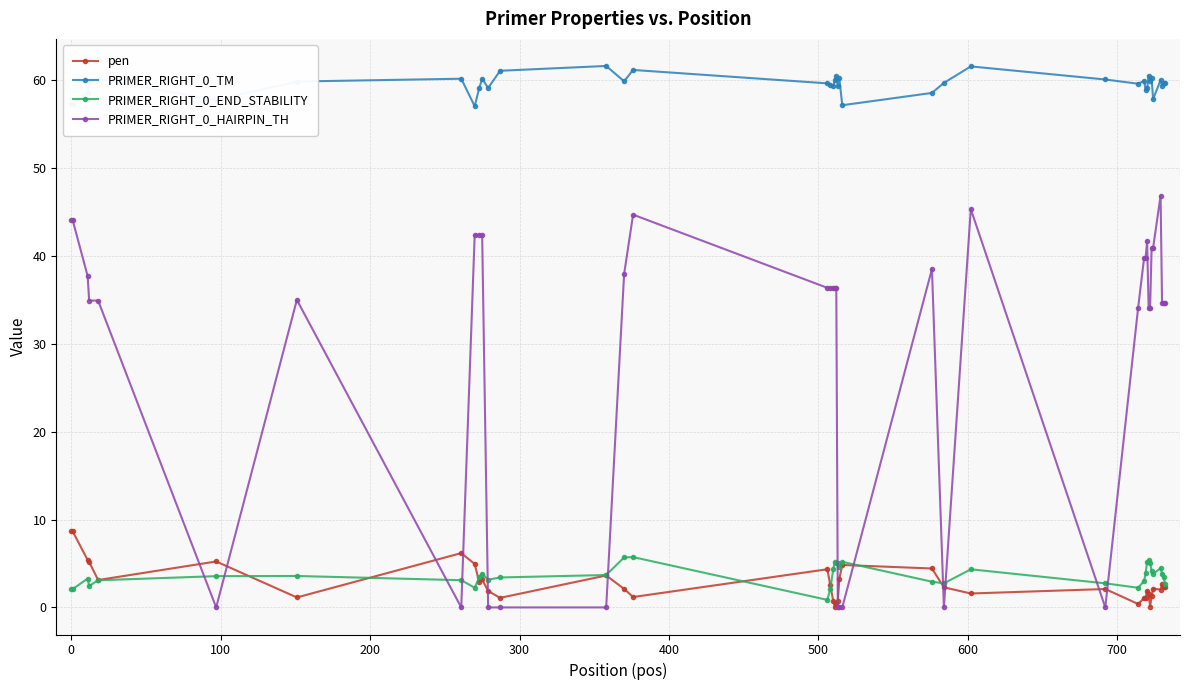

What is the value of the PRIMER_RIGHT_0_END_STABILITY point at the 5th from the left?

3.1